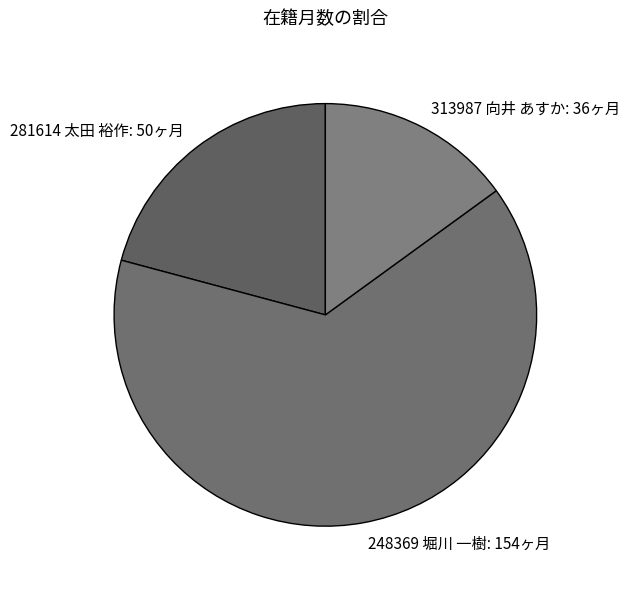

Which category has the smallest portion of the pie?

313987 向井 あすか